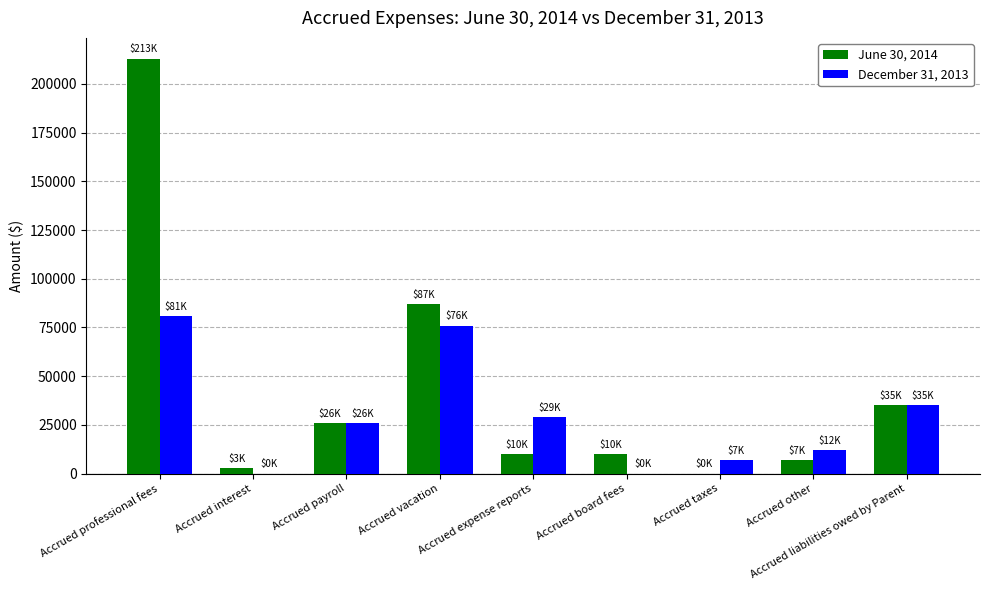

What is the maximum value shown in the chart?

213000